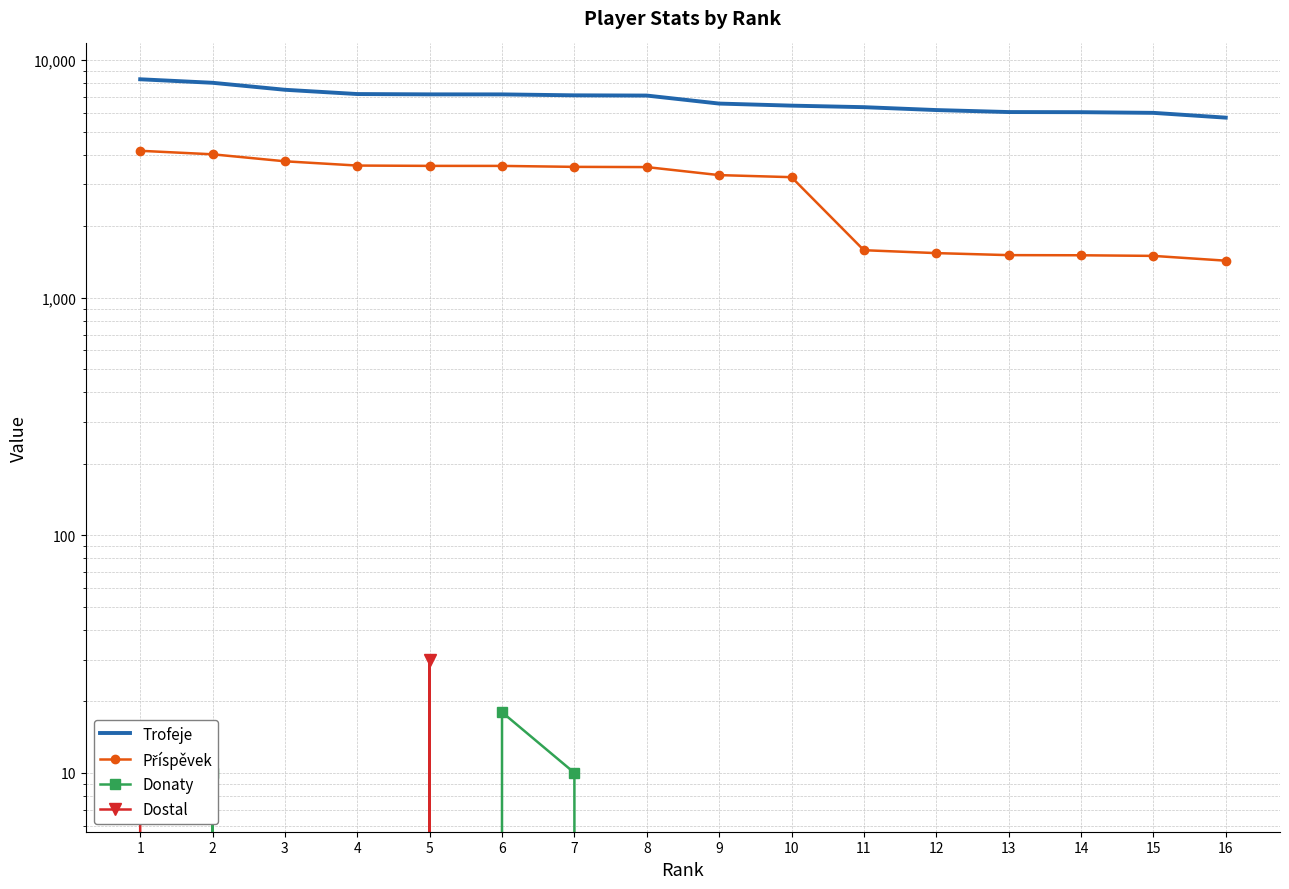

True or false: Trofeje and Donaty intersect in this chart.

False